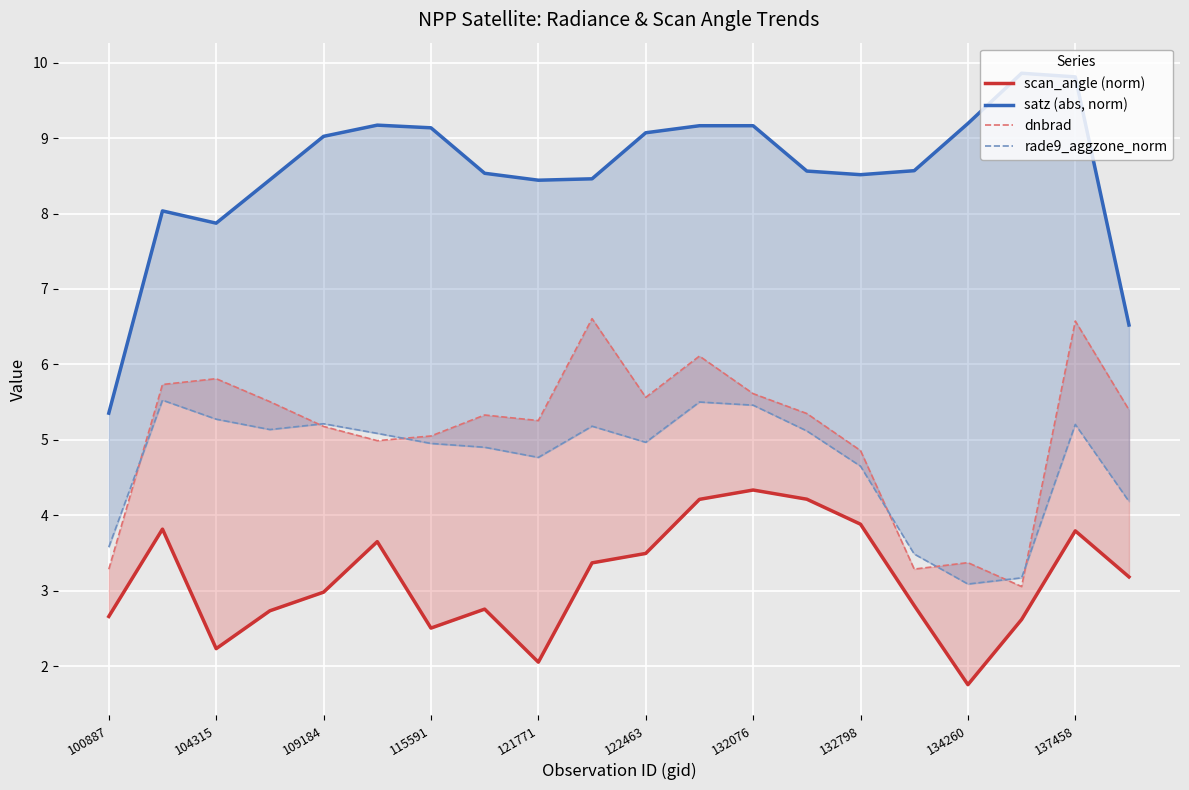

Where is dnbrad nearest to the value 4?

134260